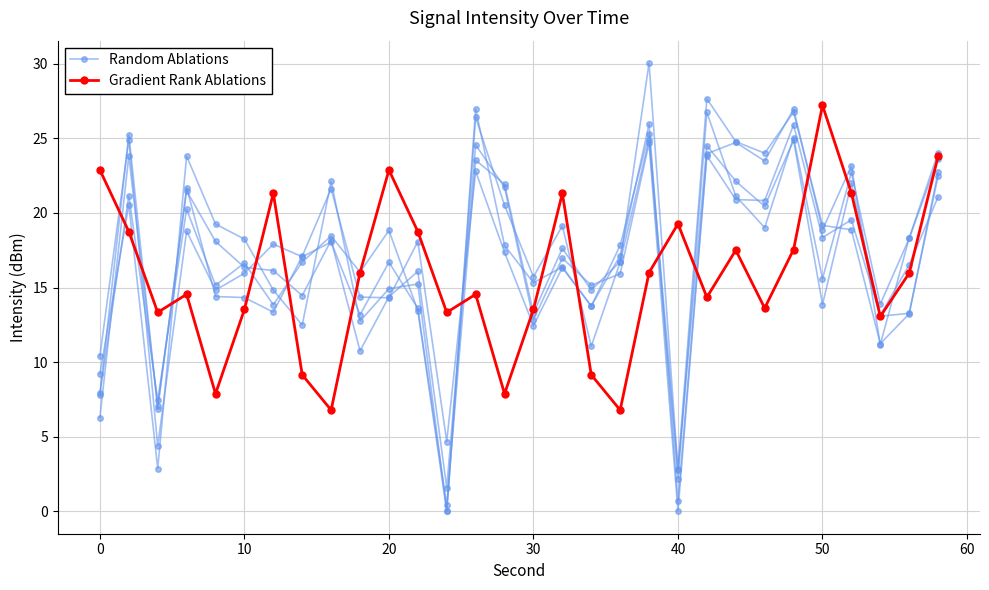

True or false: Random Ablations has more than 1 points higher than both neighbors.

True